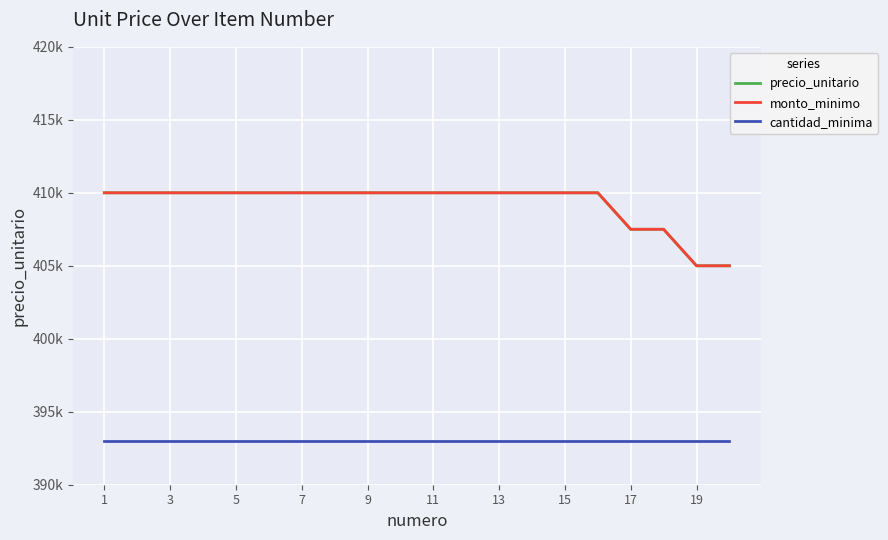

What is the difference between the highest and lowest values at 13?

409999